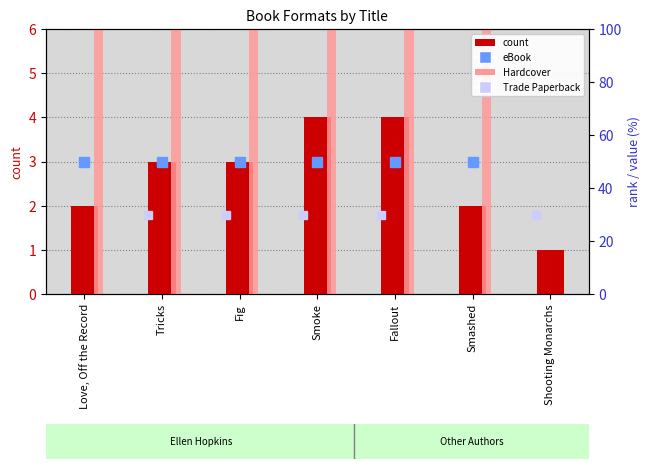

Reading left to right, transcribe all the data shown in this chart.

Love, Off the Record=2	Tricks=3	Fig=3	Smoke=4	Fallout=4	Smashed=2	Shooting Monarchs=1